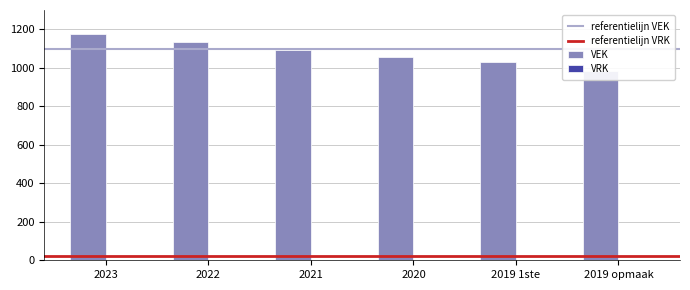

Which label corresponds to the smallest value in the chart?

2019 opmaak